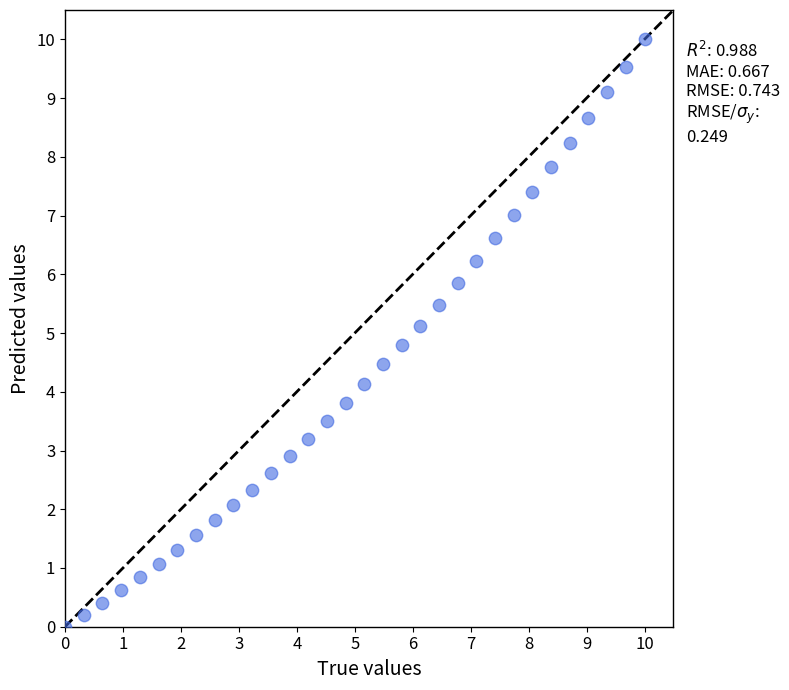

What is the range of X values (max minus min)?

10.0